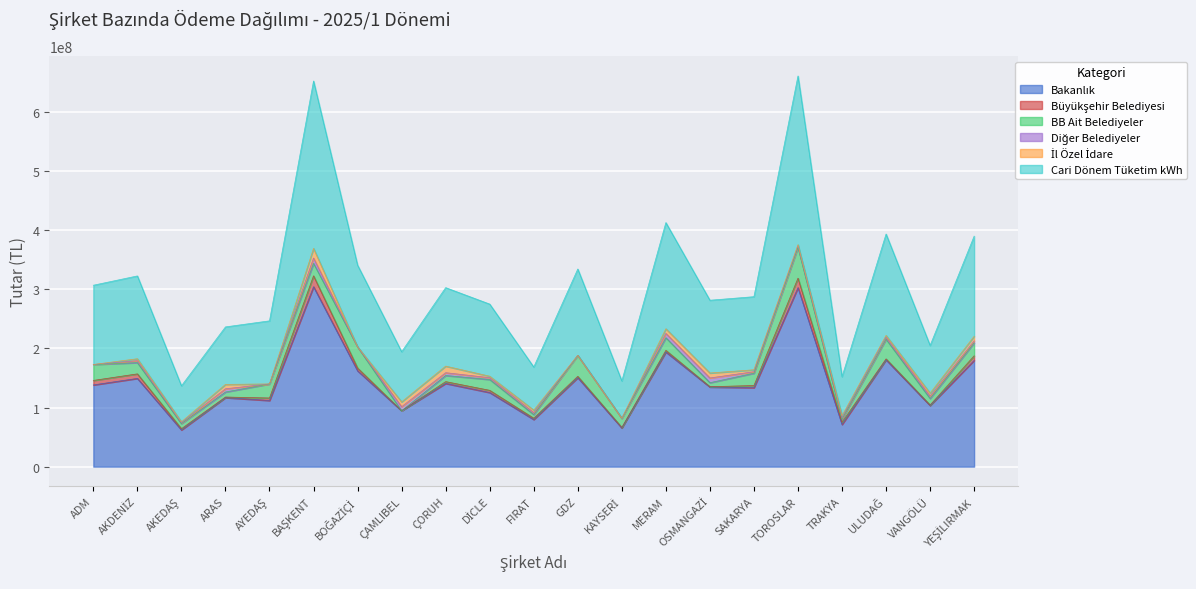

What is the difference between the highest and lowest values at VANGÖLÜ?

102662250.6